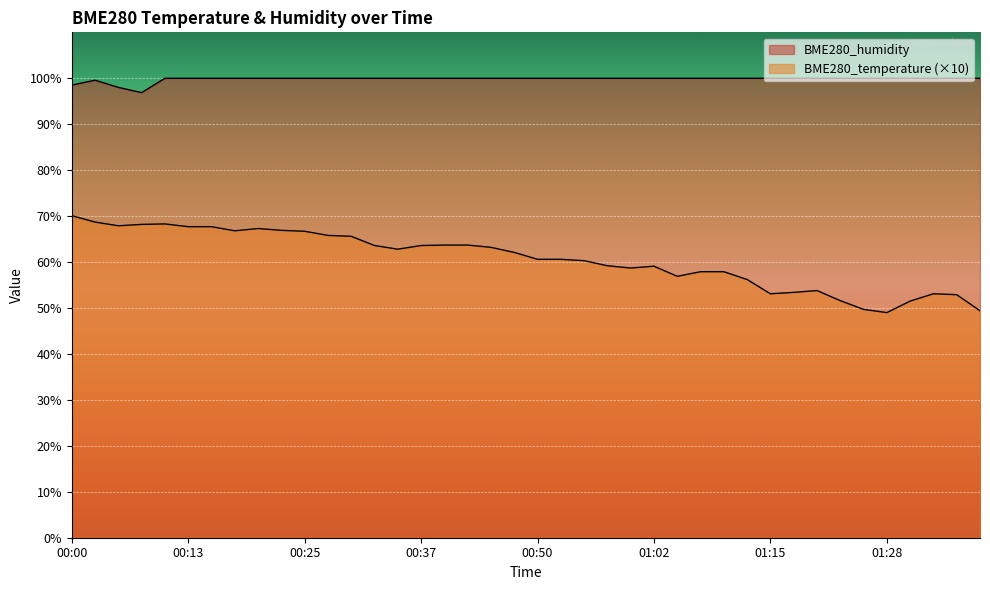

True or false: BME280_humidity and BME280_temperature intersect in this chart.

False